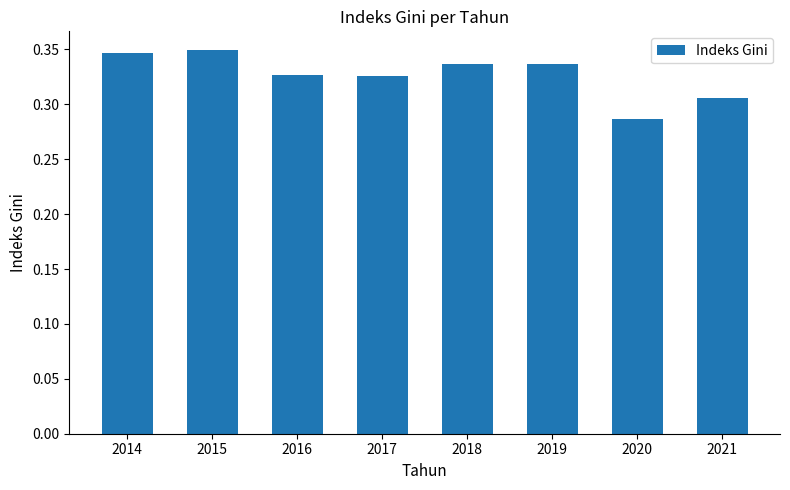

Is it true that the value at 2017 is 0.6?

False